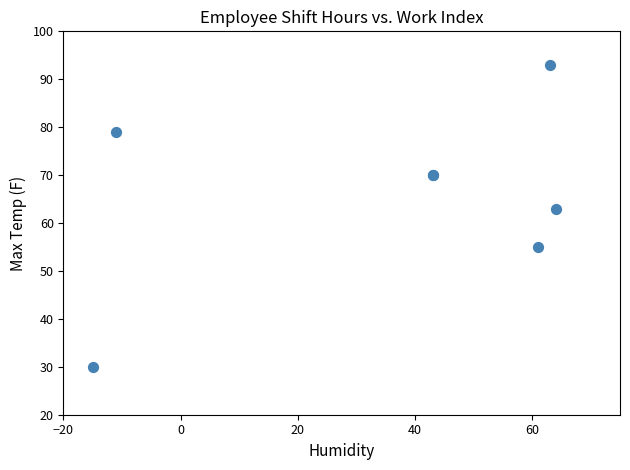

What Y value in the scatter plot is closest to 61?

63